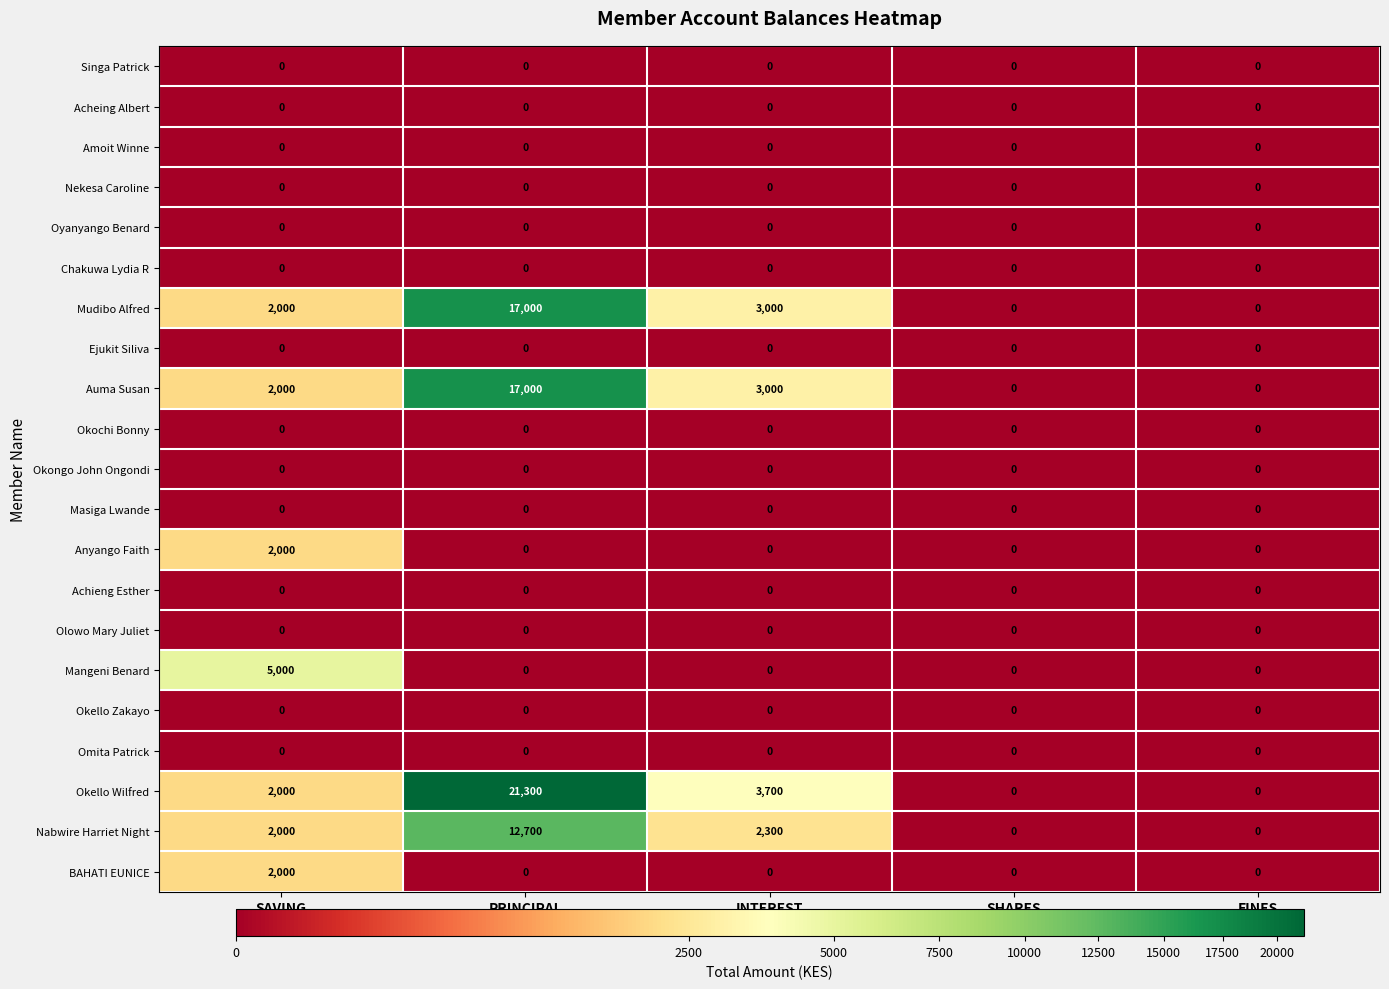

Between SAVING and PRINCIPAL, which series saw the biggest shift?

Okello Wilfred